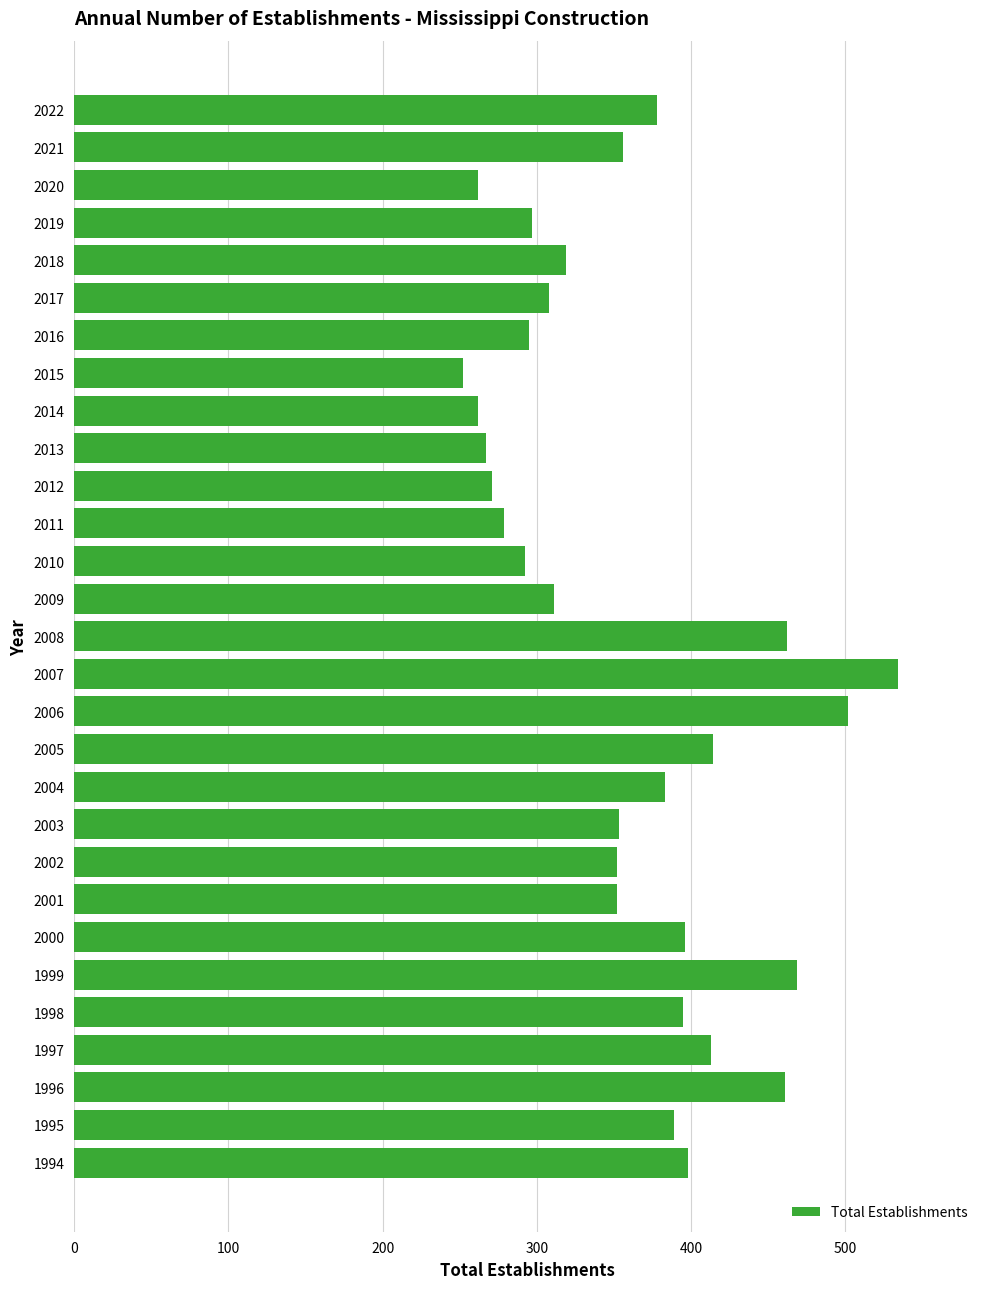

At which category does the chart reach its minimum across all series?

2015